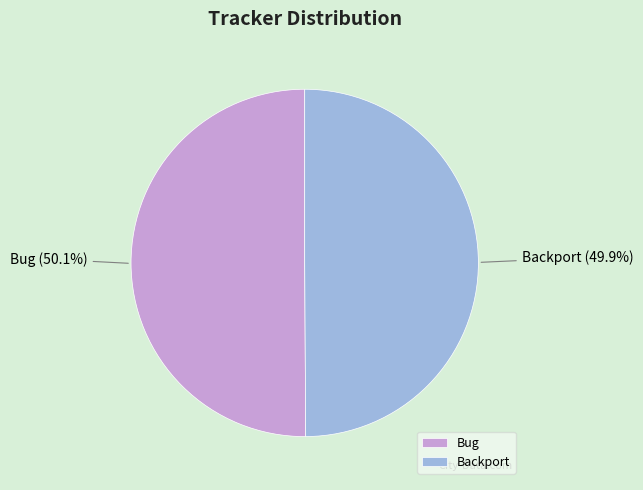

The Bug slice represents 50% of the pie. True or false?

True